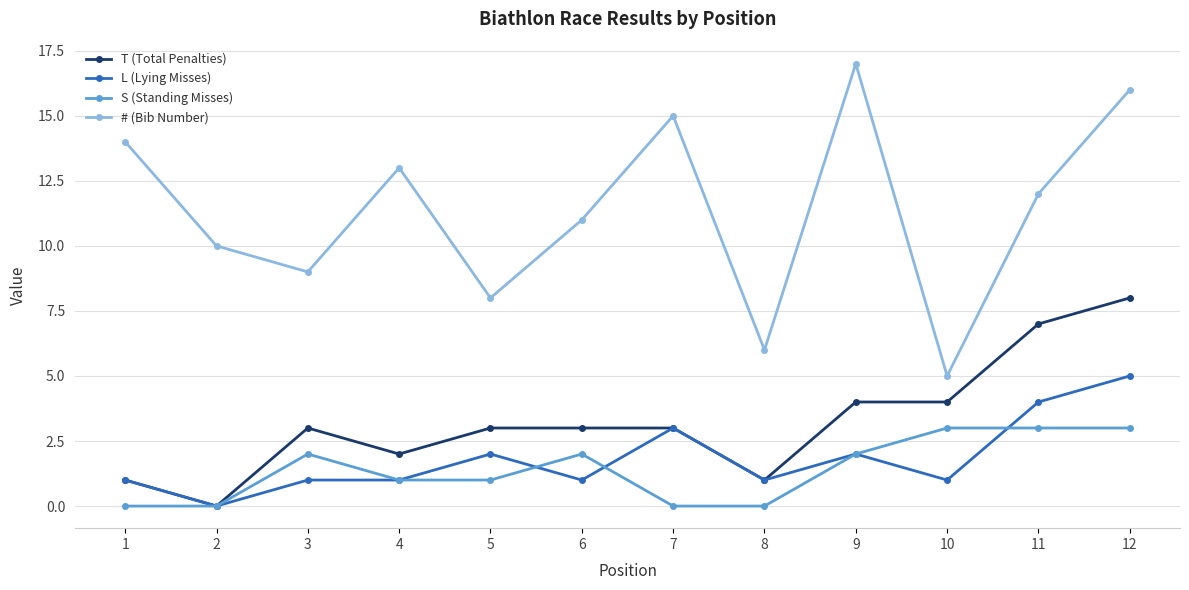

True or false: S (Standing Misses) has more than 1 points higher than both neighbors.

True